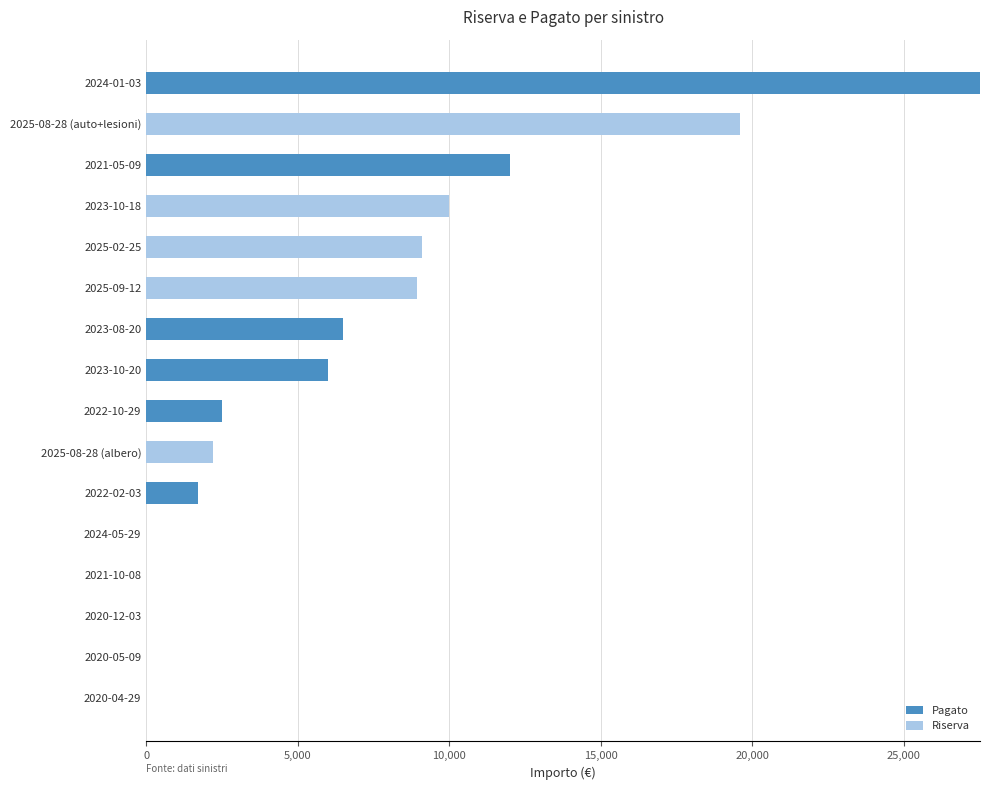

What is the total value across all series at 2025-08-28 (albero)?

2208.4